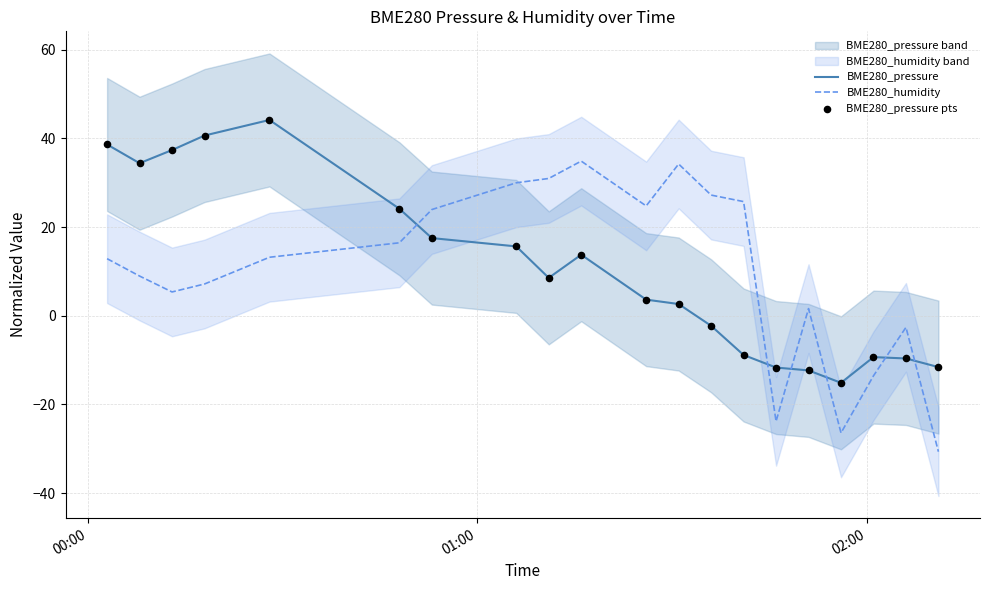

Which series has the largest total across all categories?

BME280_pressure